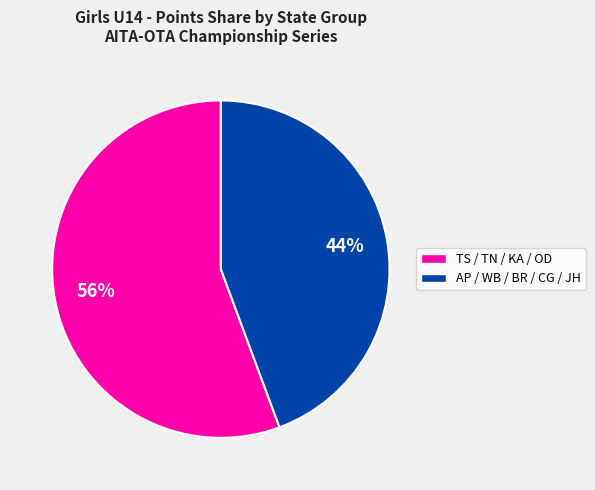

Is there a majority slice in this chart?

Yes